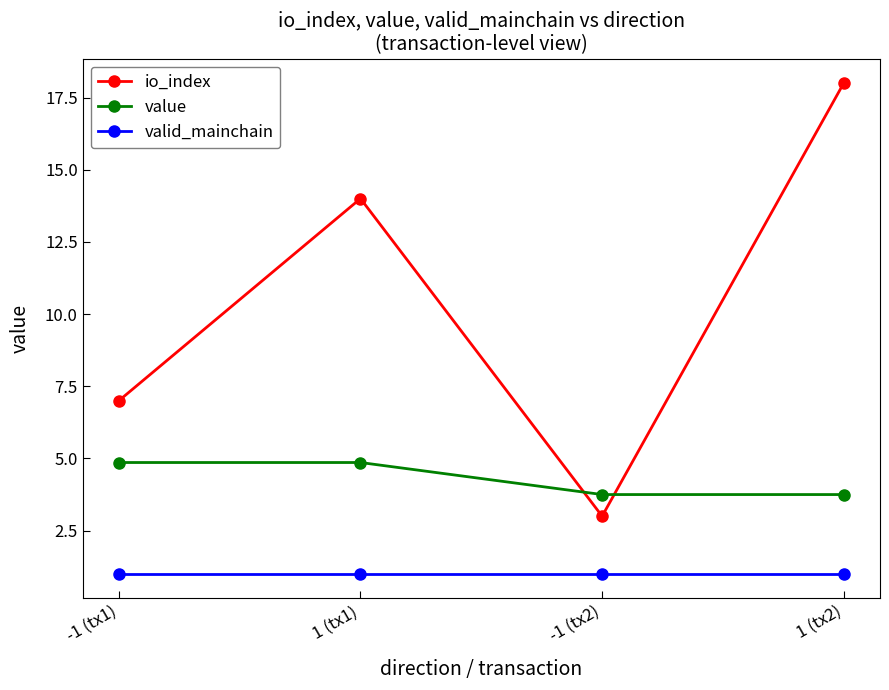

How many value values are between 3 and 4?

2